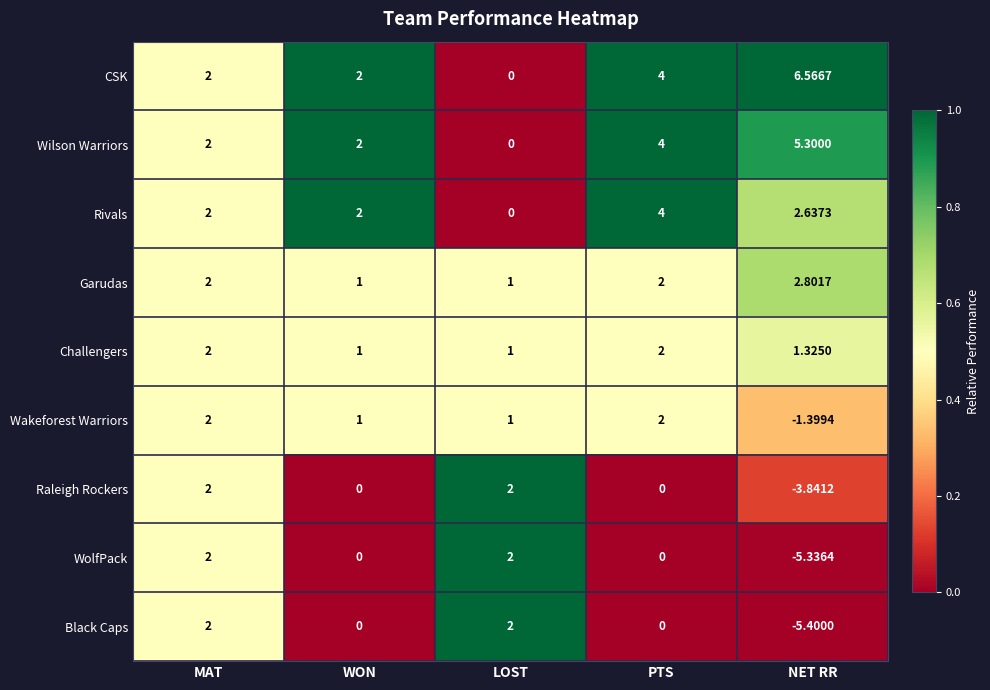

Which series has the widest spread of values?

Black Caps